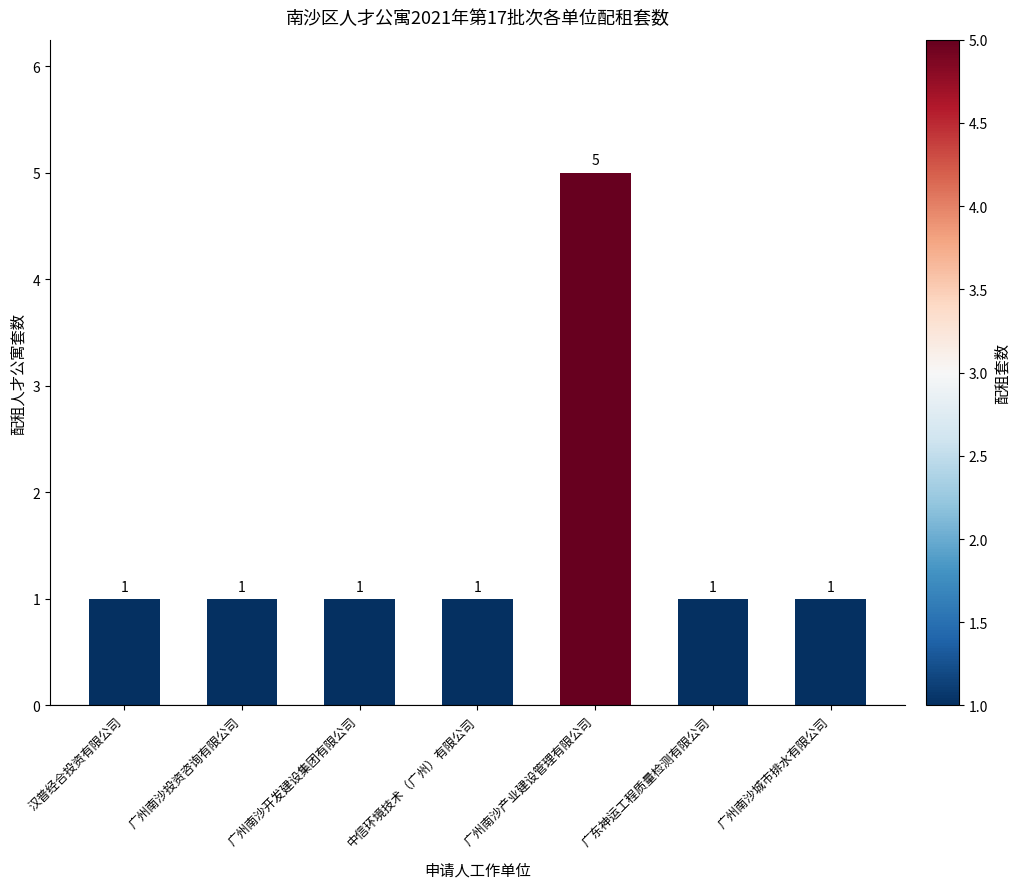

Reading left to right, transcribe all the data shown in this chart.

汉普经合投资有限公司=1	广州南沙投资咨询有限公司=1	广州南沙开发建设集团有限公司=1	中信环境技术（广州）有限公司=1	广州南沙产业建设管理有限公司=5	广东神运工程质量检测有限公司=1	广州南沙城市排水有限公司=1